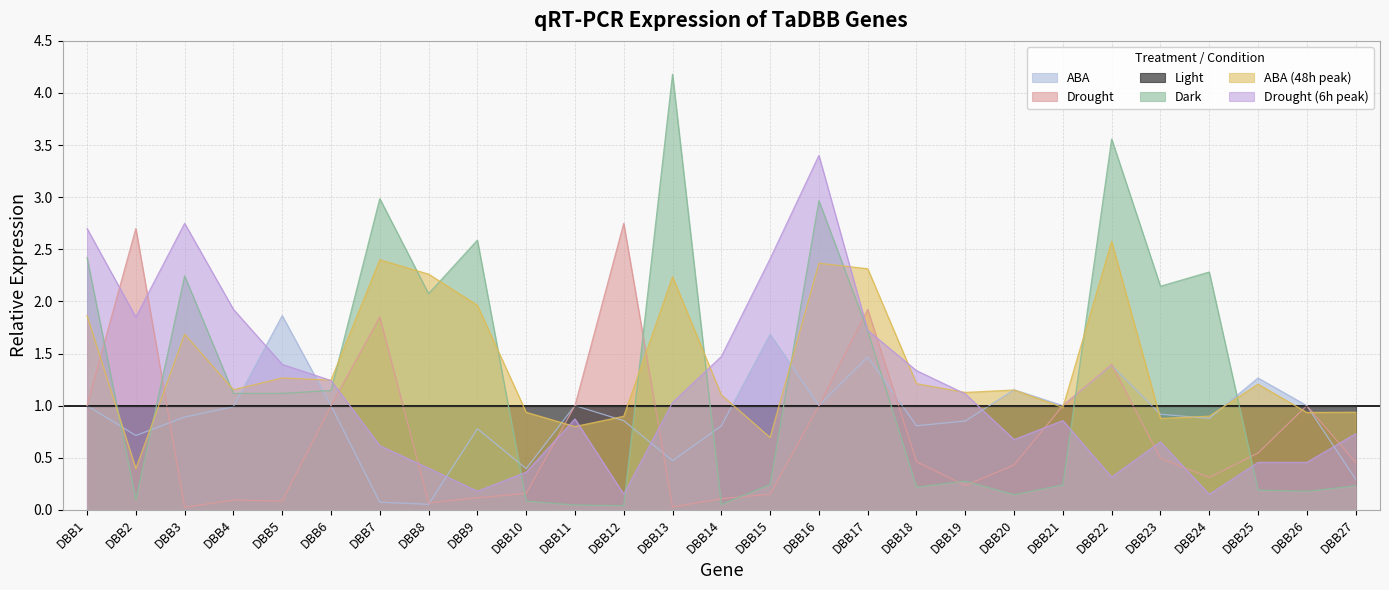

Where do ABA_48h and Dark first cross each other?

DBB1 and DBB2